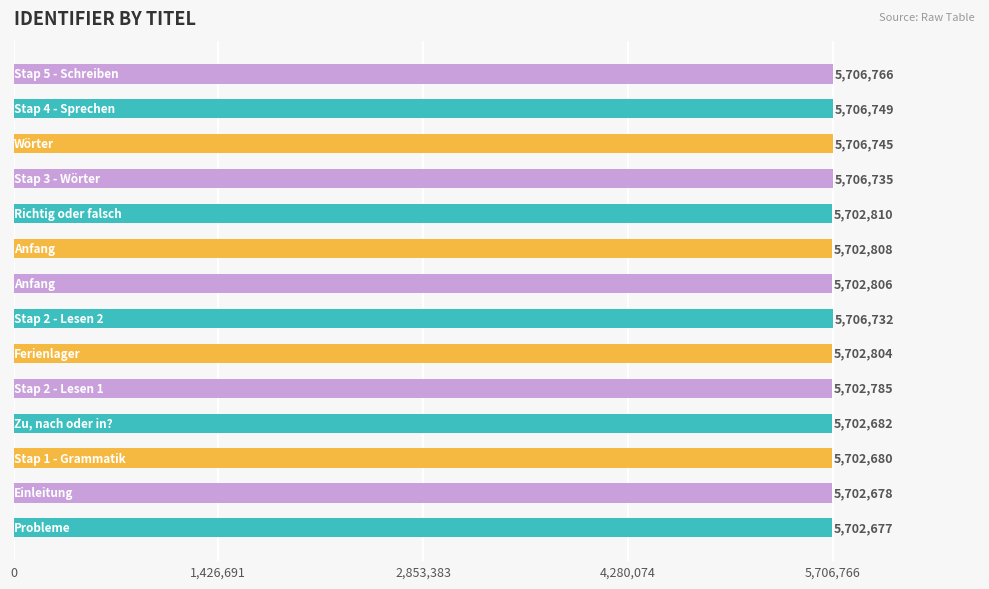

What is the difference between the second highest and minimum values?

4072